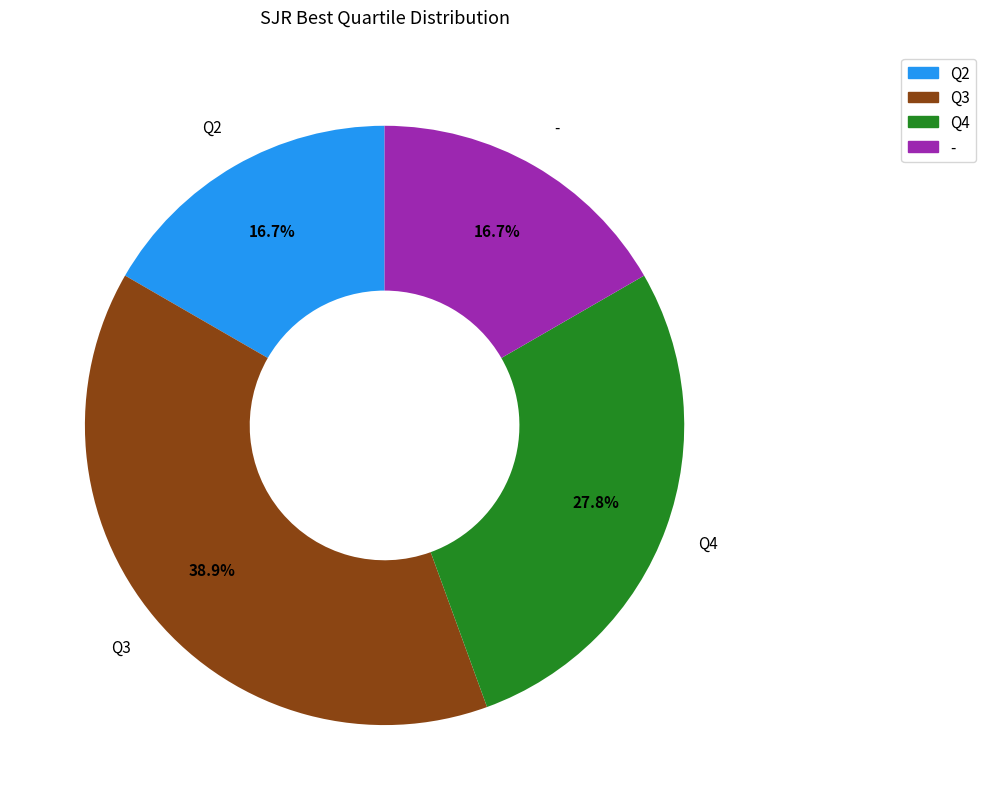

To the nearest percent, what is the difference between the largest and smallest slice percentages?

22%